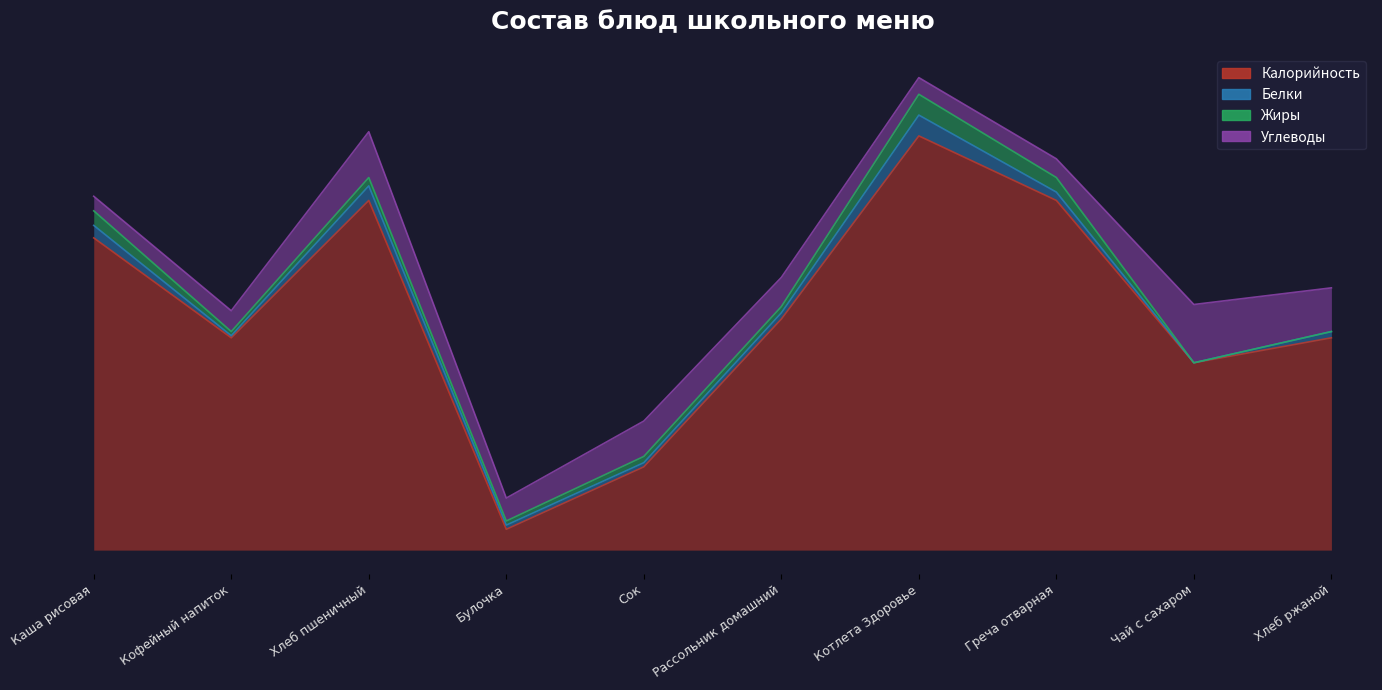

The value of Белки at Кофейный напиток is 0. True or false?

False